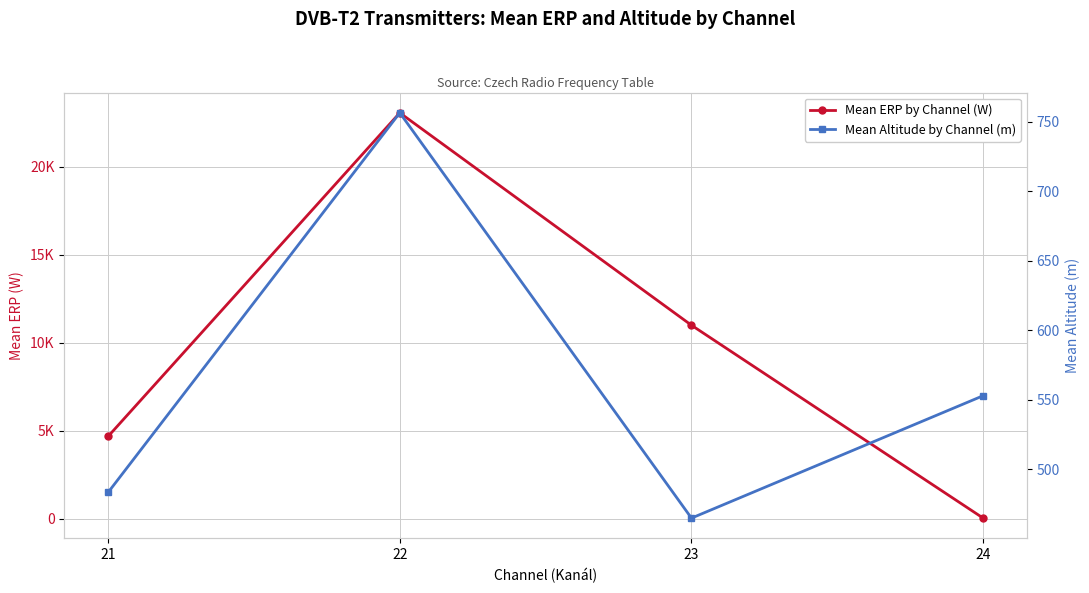

Rank the series by their average value, from lowest to highest.

Mean Altitude by Channel (m), Mean ERP by Channel (W)